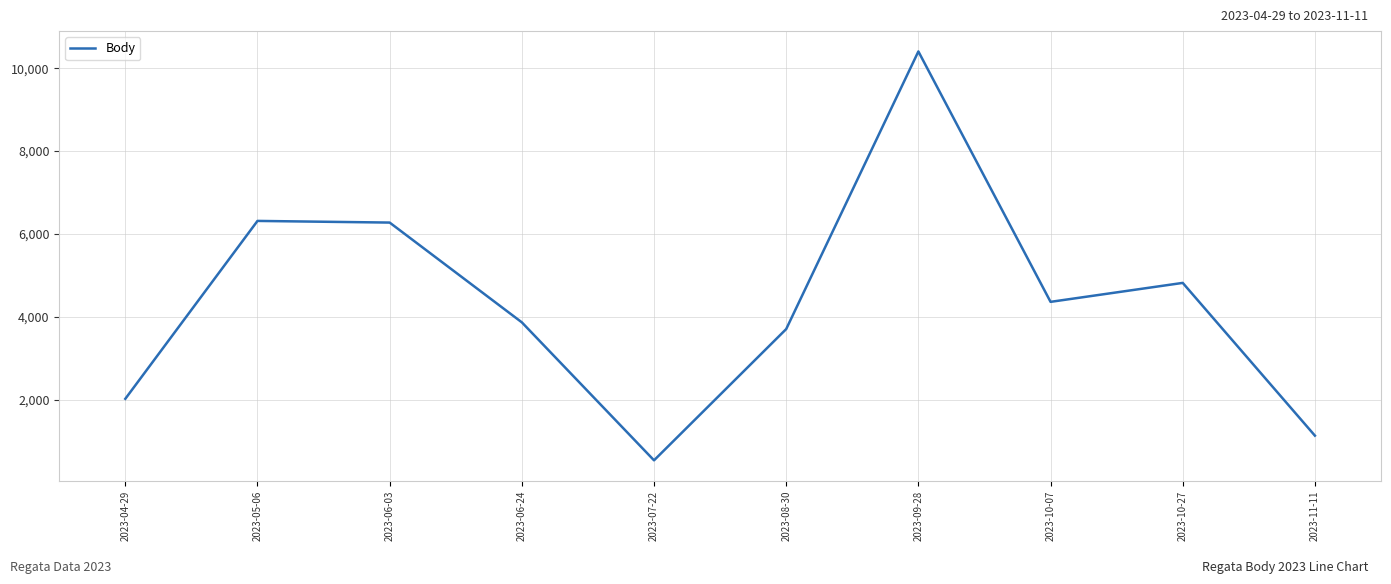

How many lines are shown in the chart?

1